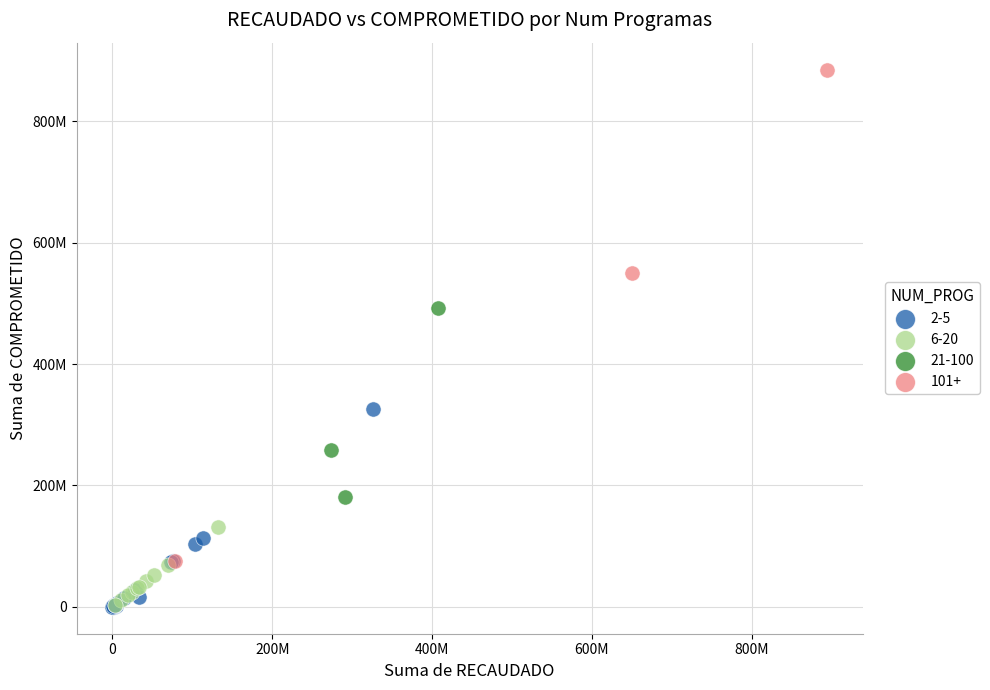

Which series has the widest spread of Y values?

101+